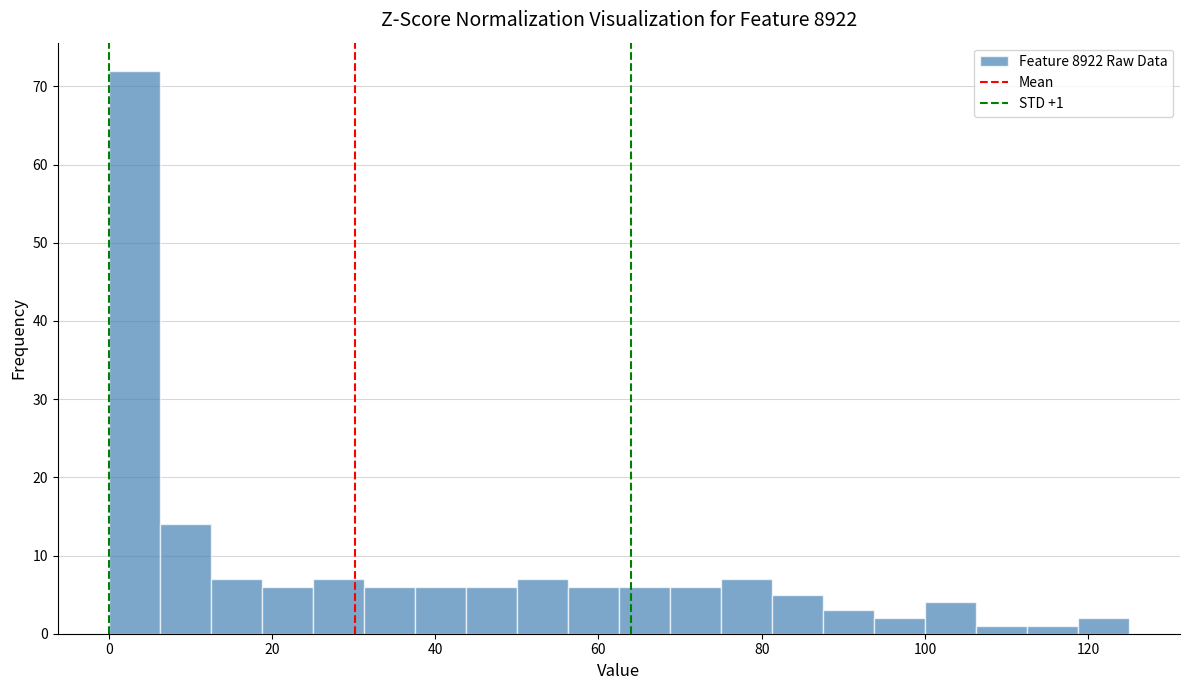

Around what value on the x-axis is the tallest bar? Give the approximate position of its centre, as read against the axis.

4